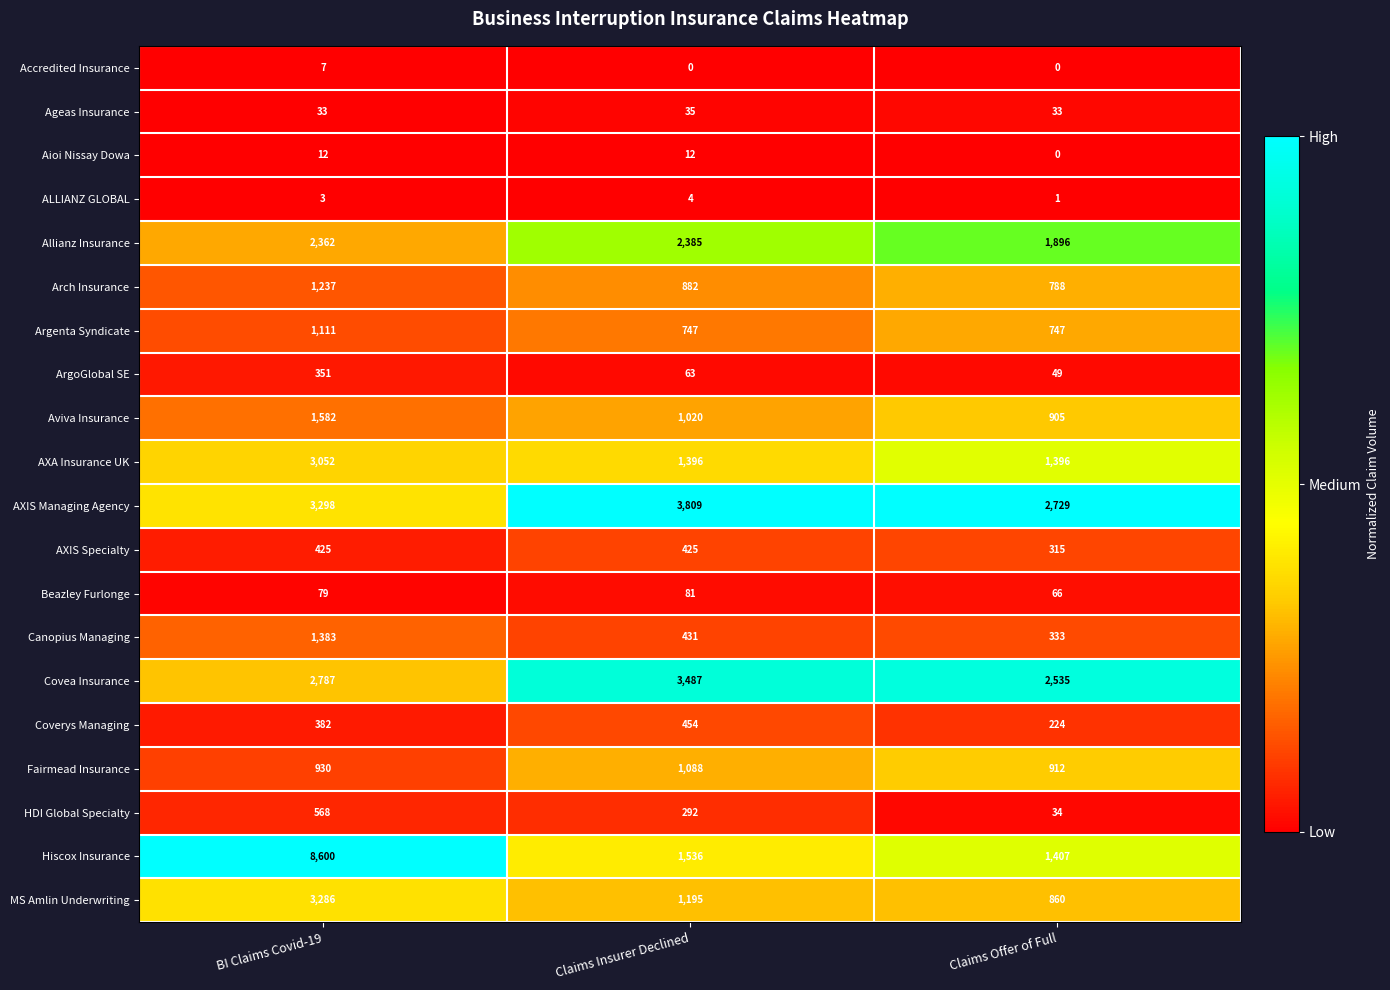

How many categories are shown in the chart?

3